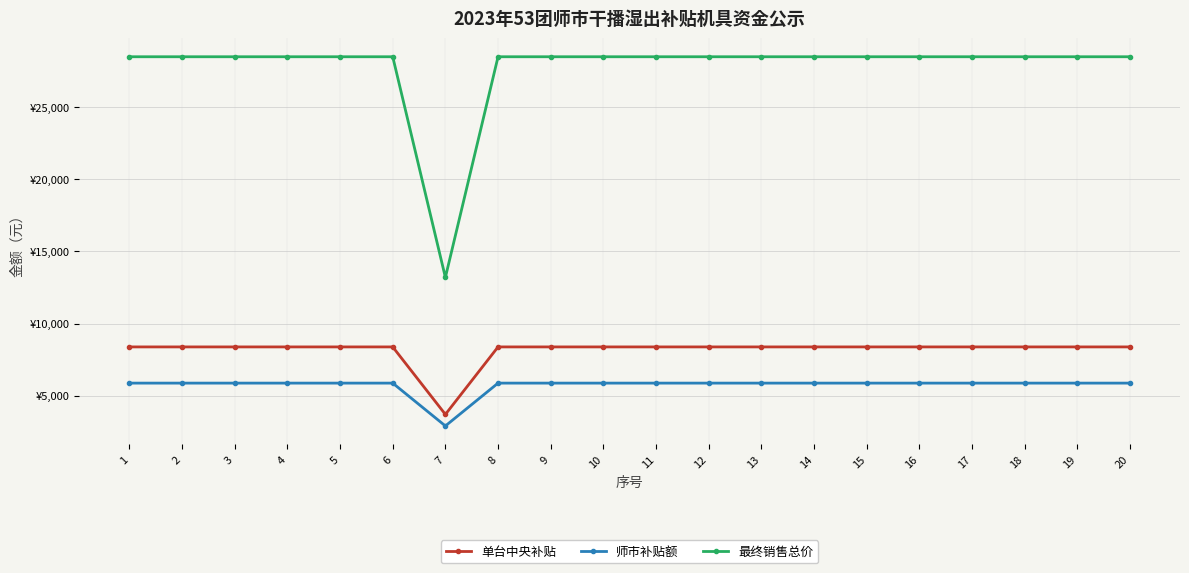

What is the minimum value for 单台中央补贴?

3700